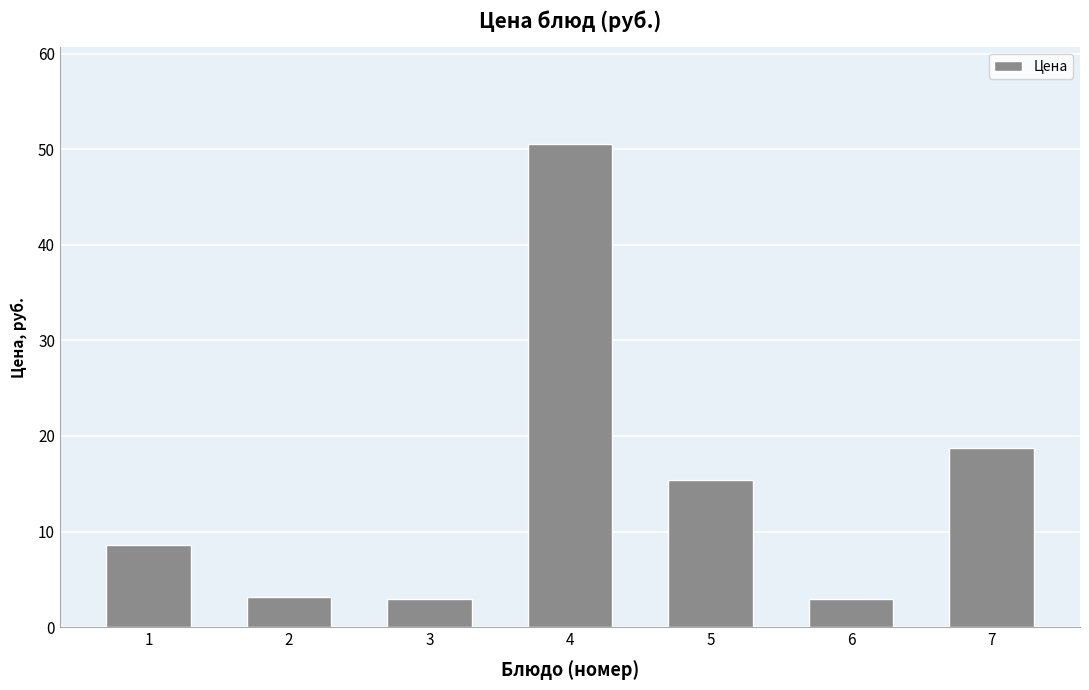

Does the chart contain any negative values?

No